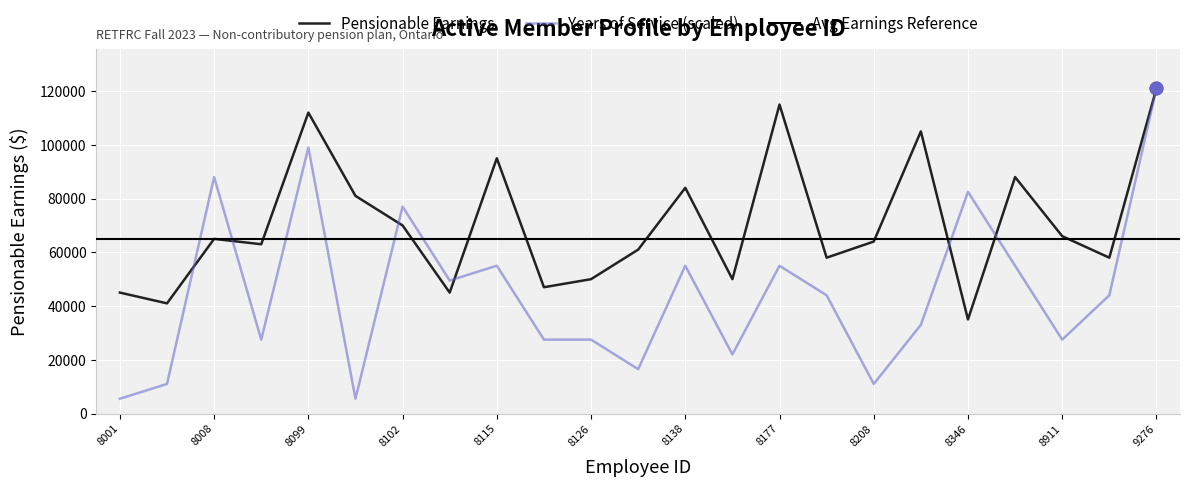

At how many categories does at least one series exceed 25134?

23